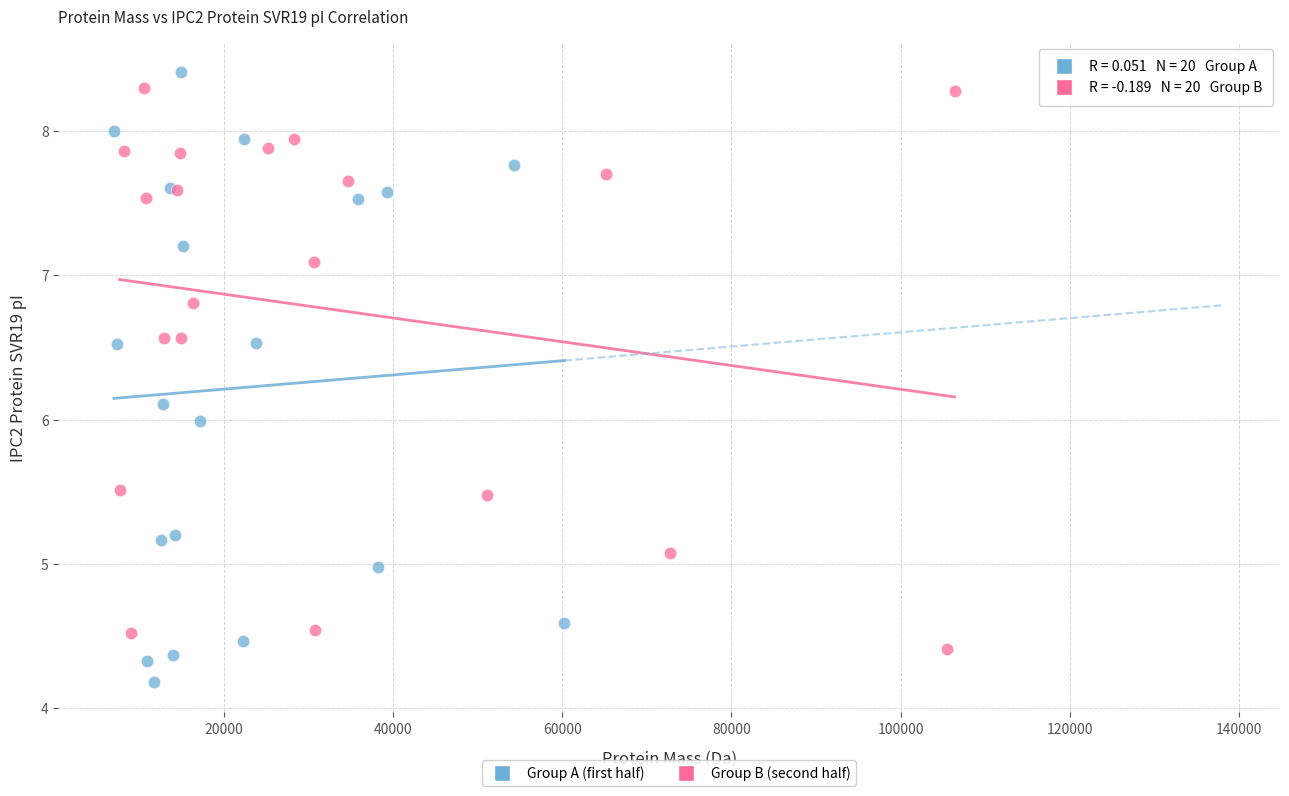

Which series has the widest spread of Y values?

Group A (first half)